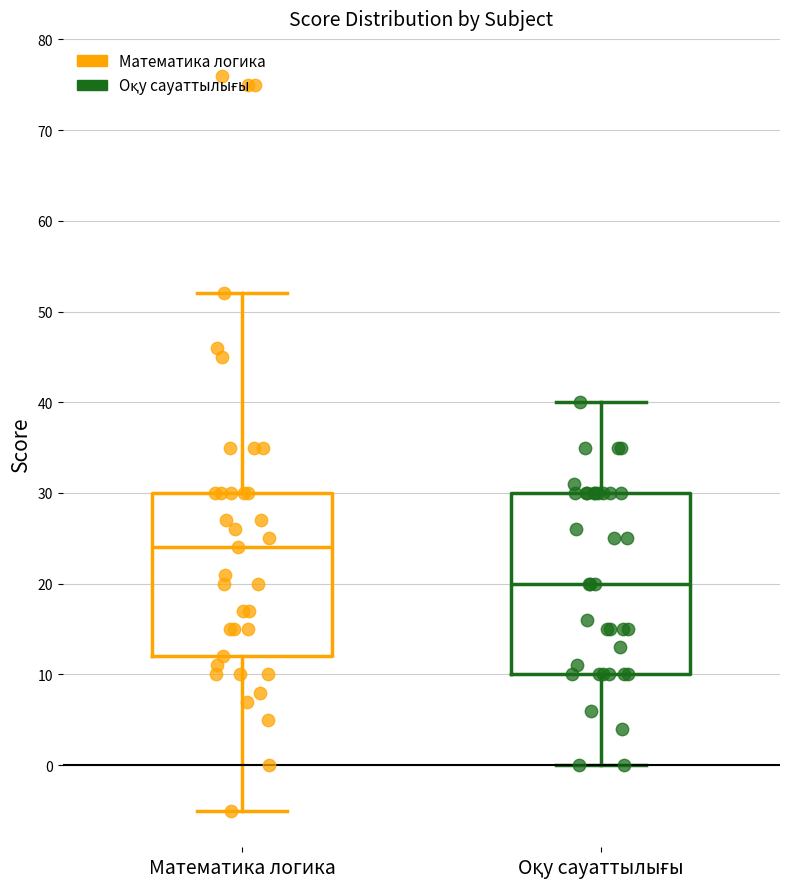

Reading left to right, transcribe this box plot: for each box, give where its median line is, the range the box spans, and where its two whiskers end, as read against the y-axis. The values are not printed on the chart, so give them approximately, as read against the axis.

Математика логика: median 24, box 12 to 30, whiskers -5 to 52
Оқу сауаттылығы: median 20, box 10 to 30, whiskers 0 to 40